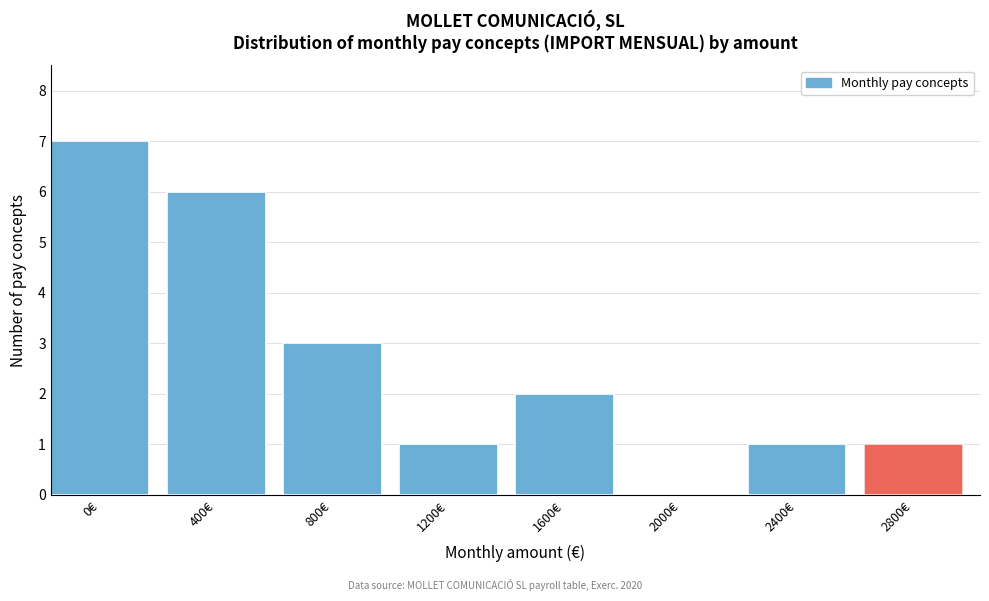

Reading right to left, what are all the values shown in this chart?

2800€=1	2400€=1	2000€=0	1600€=2	1200€=1	800€=3	400€=6	0€=7